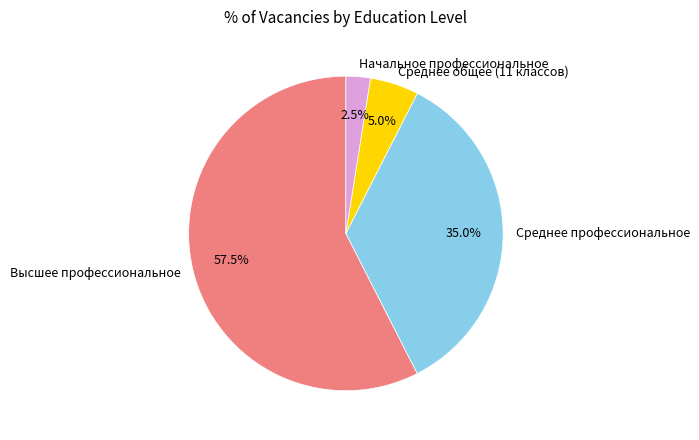

What is the majority slice?

Высшее профессиональное